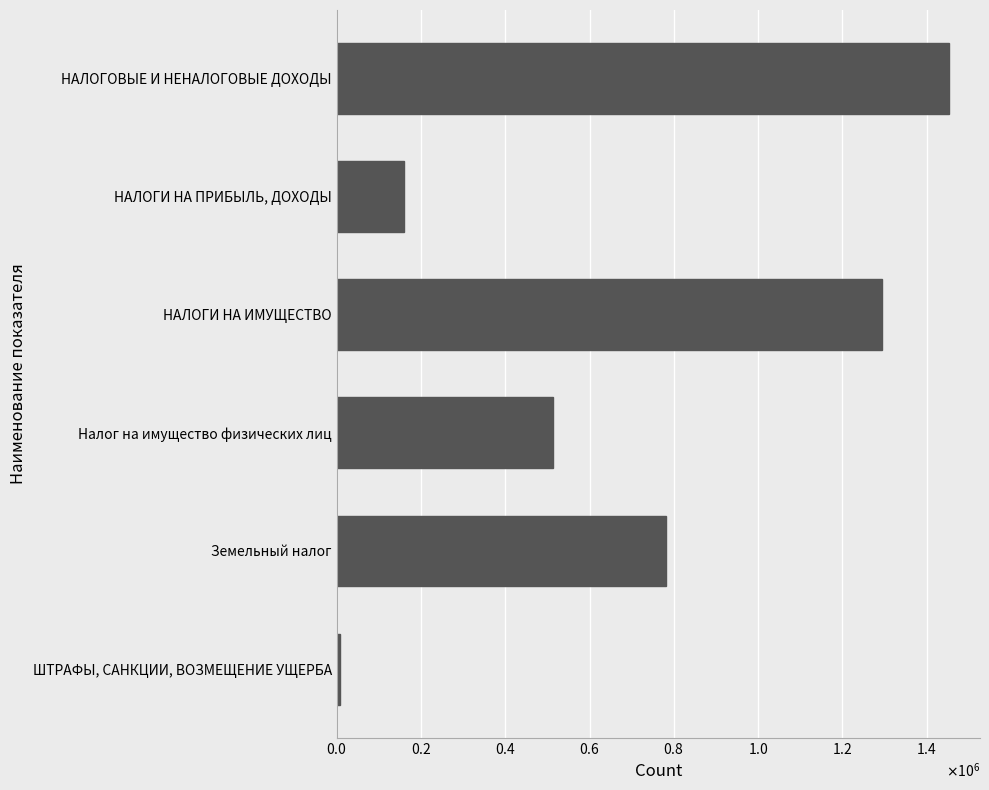

Are the bars horizontal?

Yes